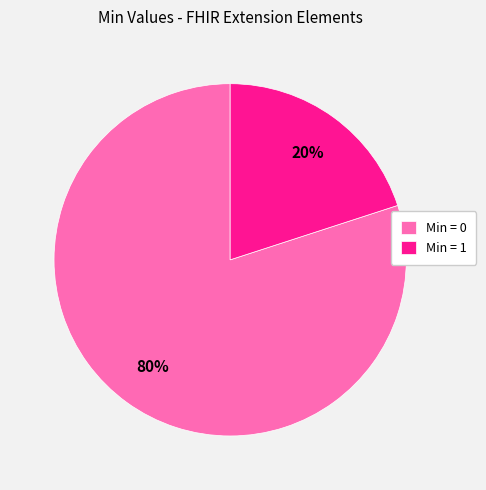

Which slice is the largest?

Min = 0